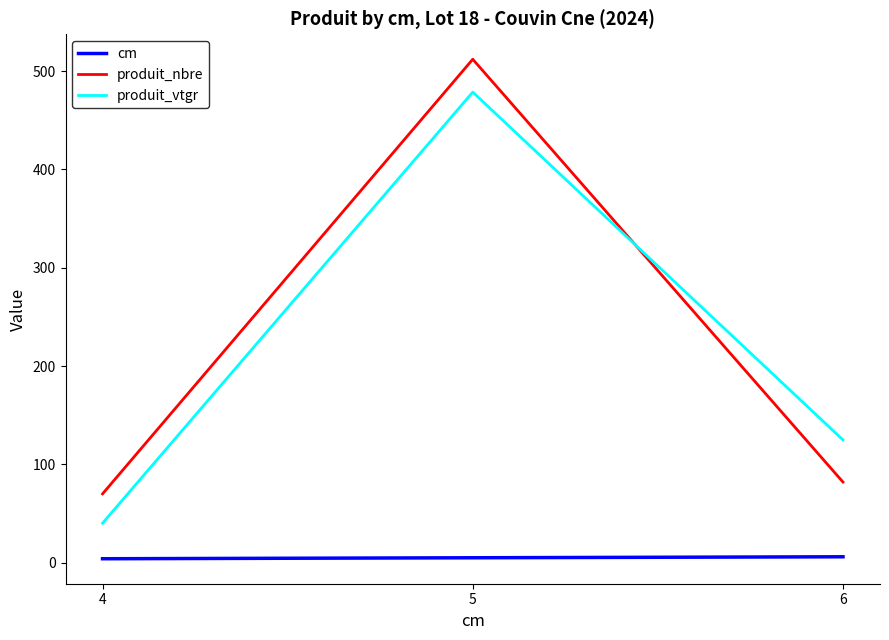

Which series has the widest spread of values?

produit_nbre